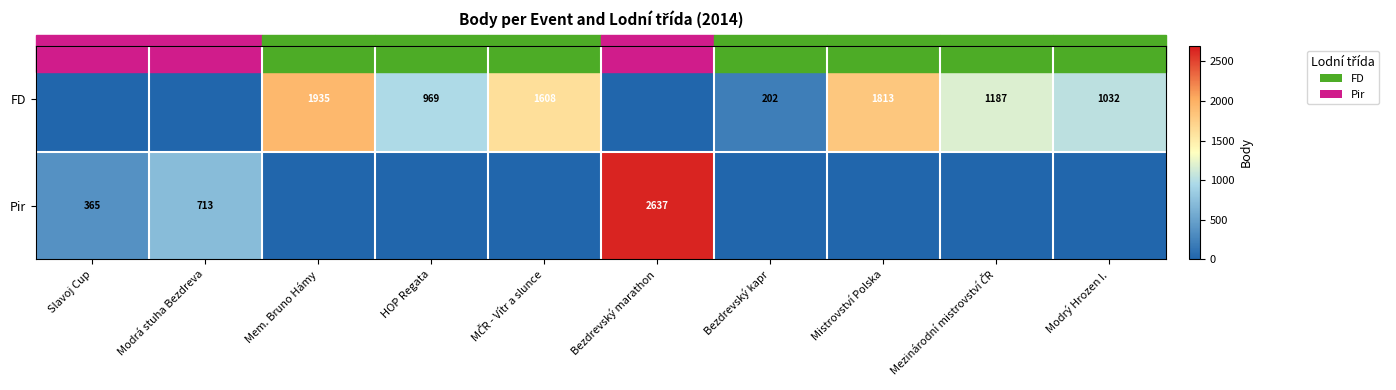

True or false: FD has a value of 532 at Modrý Hrozen I..

False